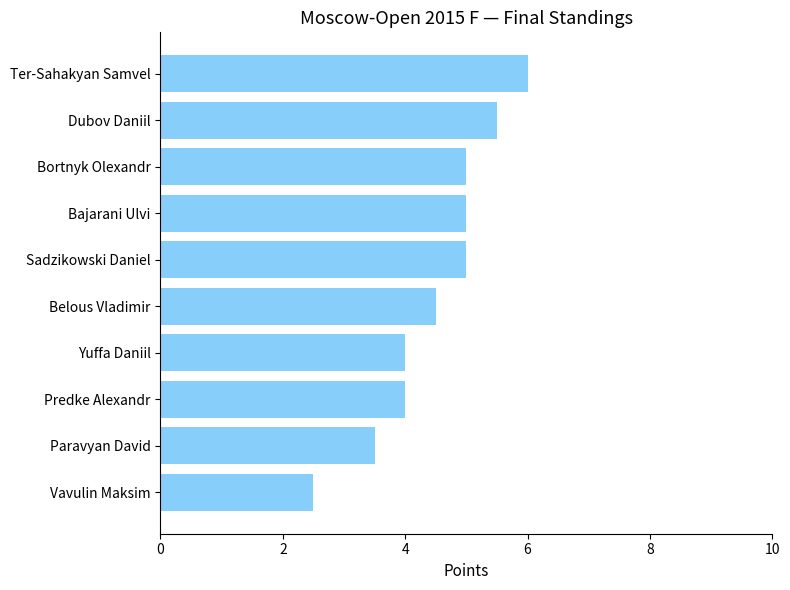

What is the average value?

4.5